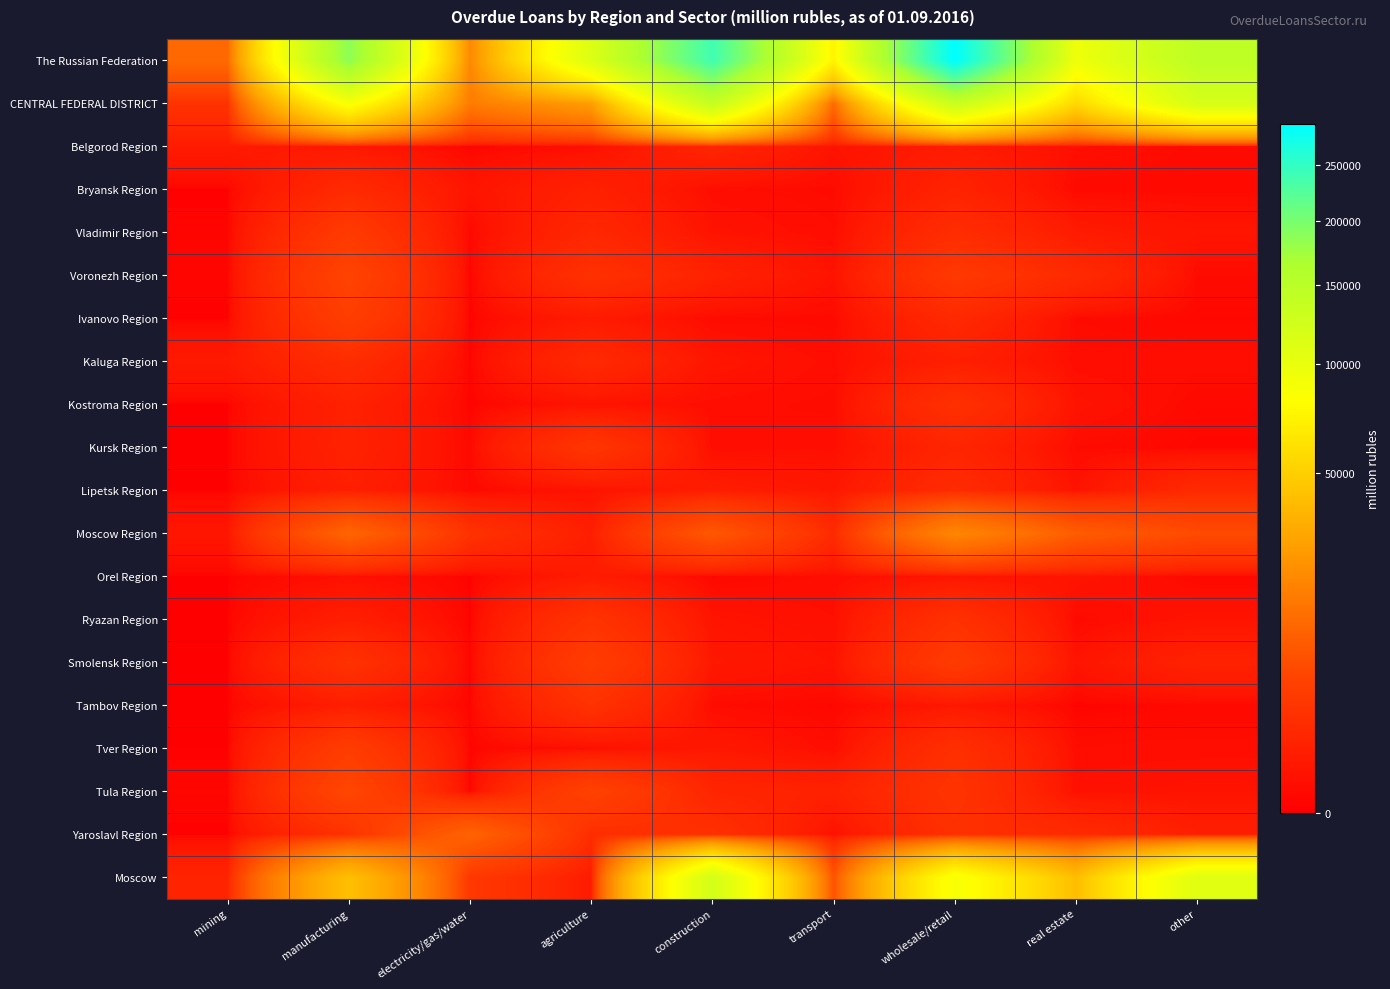

Which series changed the most between manufacturing and real estate?

The Russian Federation